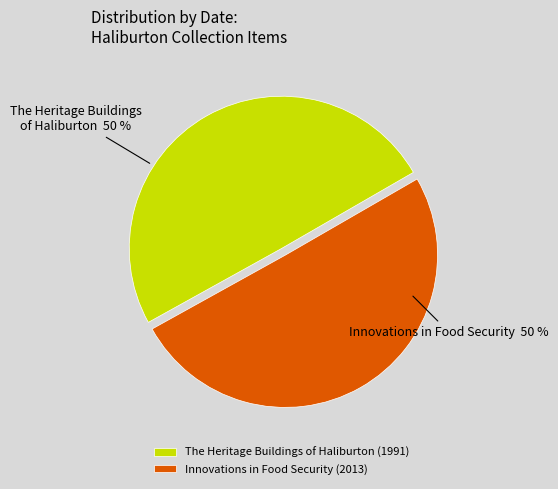

Combined, do The Heritage Buildings of Haliburton and Innovations in Food Security account for over 50%?

Yes